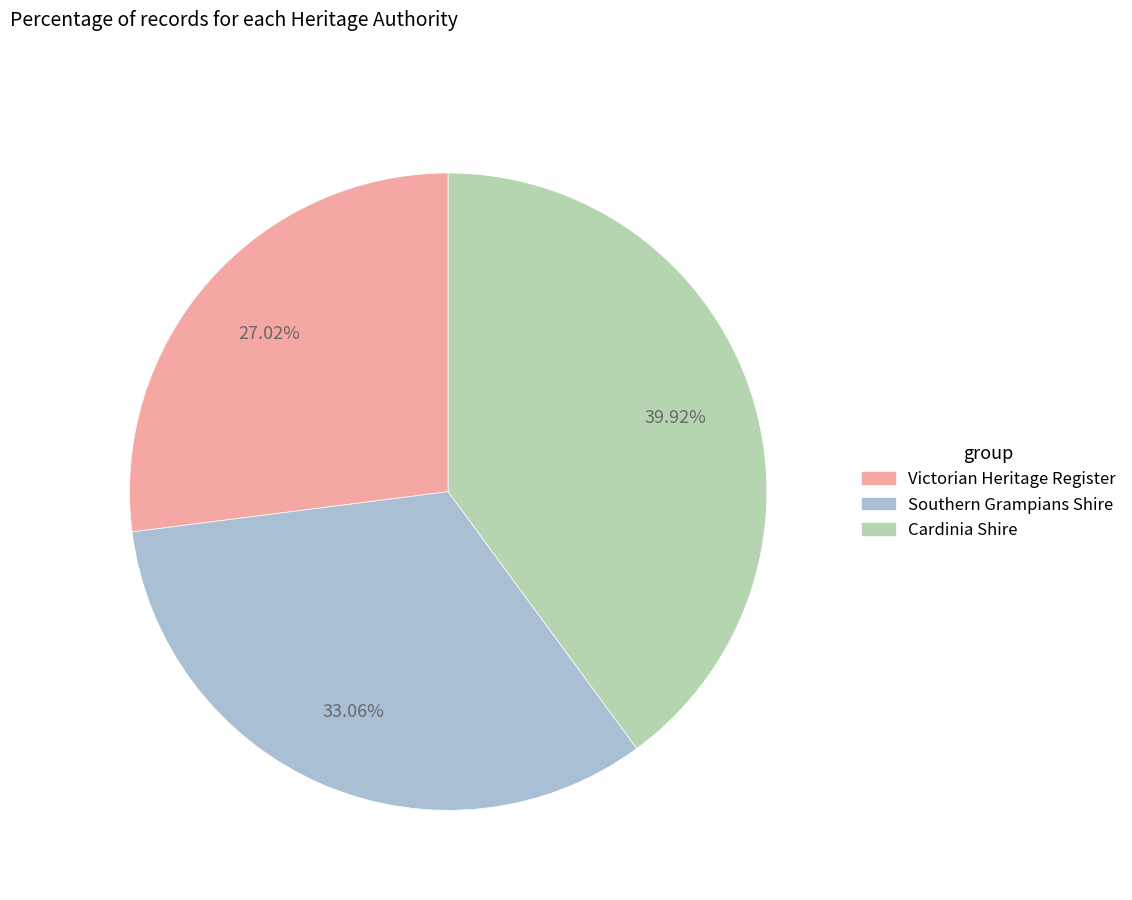

Is there any slice that represents more than half of the pie?

No